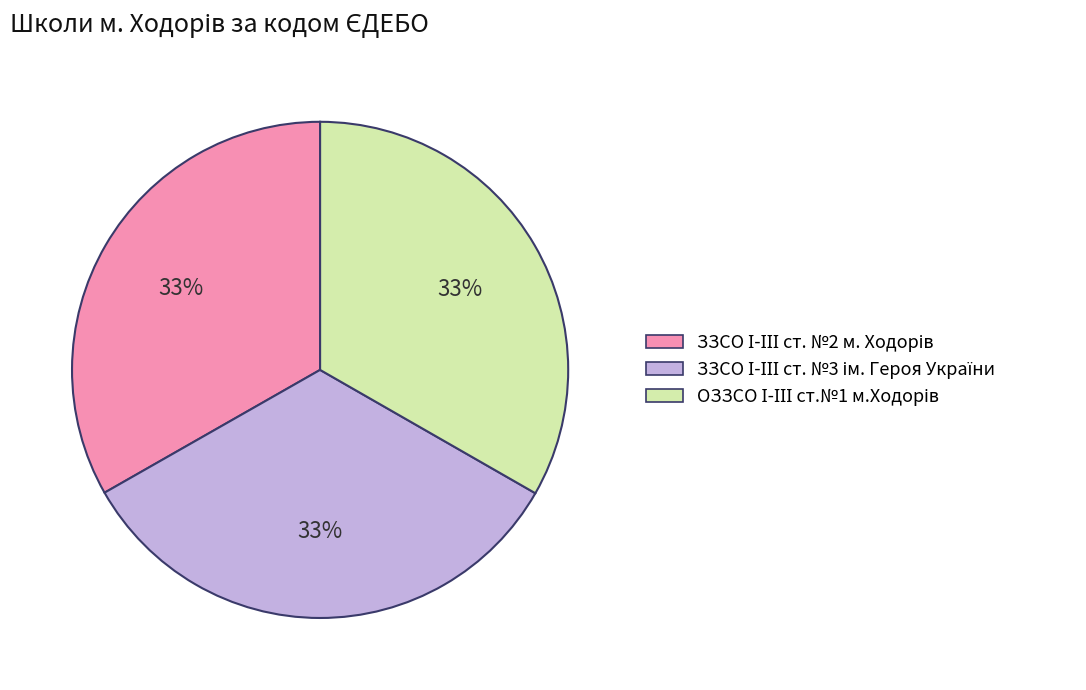

Is there a majority slice in this chart?

No